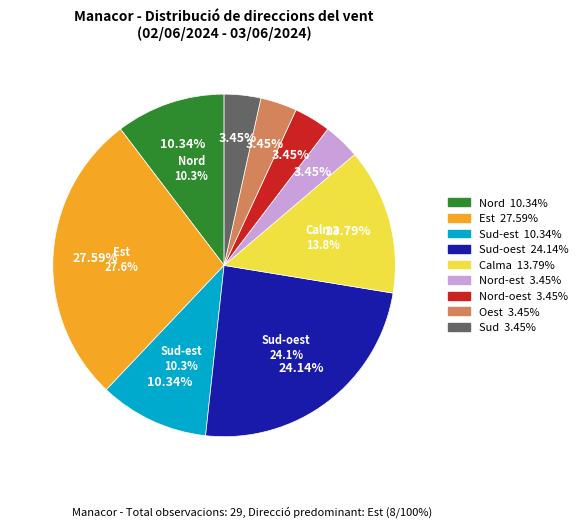

To the nearest percent, what portion does Nord-est represent?

3%